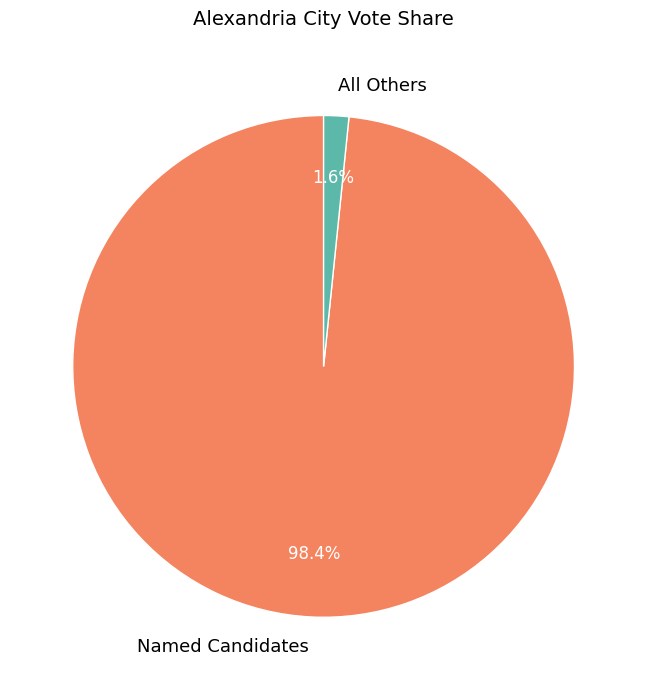

What is the total percentage of All Others and Named Candidates?

100.0%